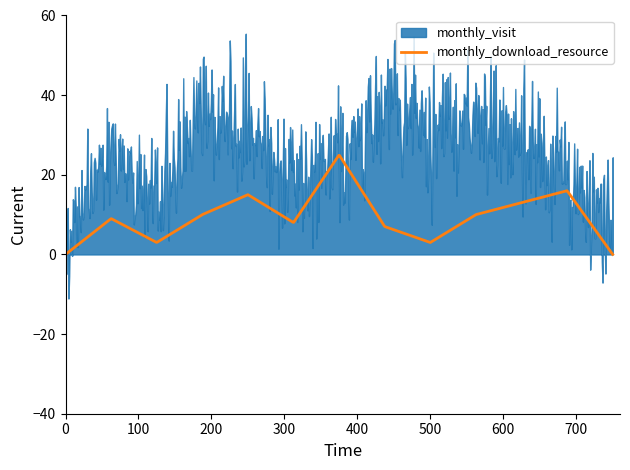

What is the maximum value for monthly_download_resource?

24.9